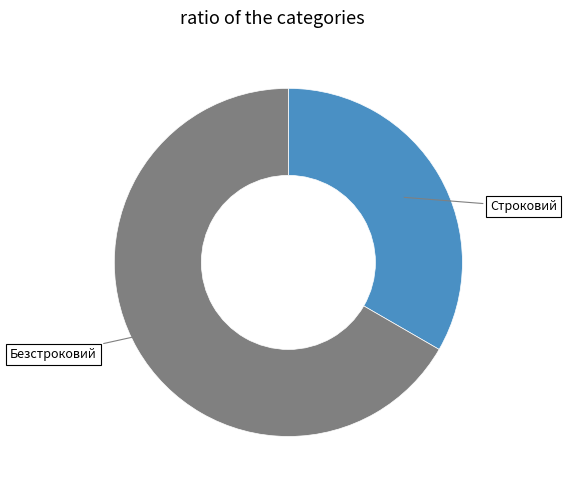

Is there a majority slice in this chart?

Yes